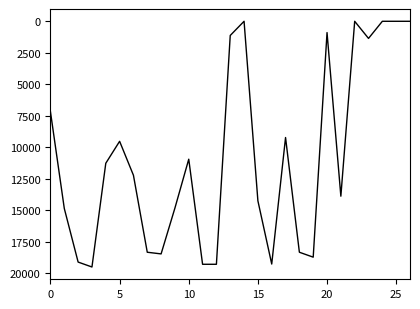

What is the difference between the maximum and minimum values?

19487